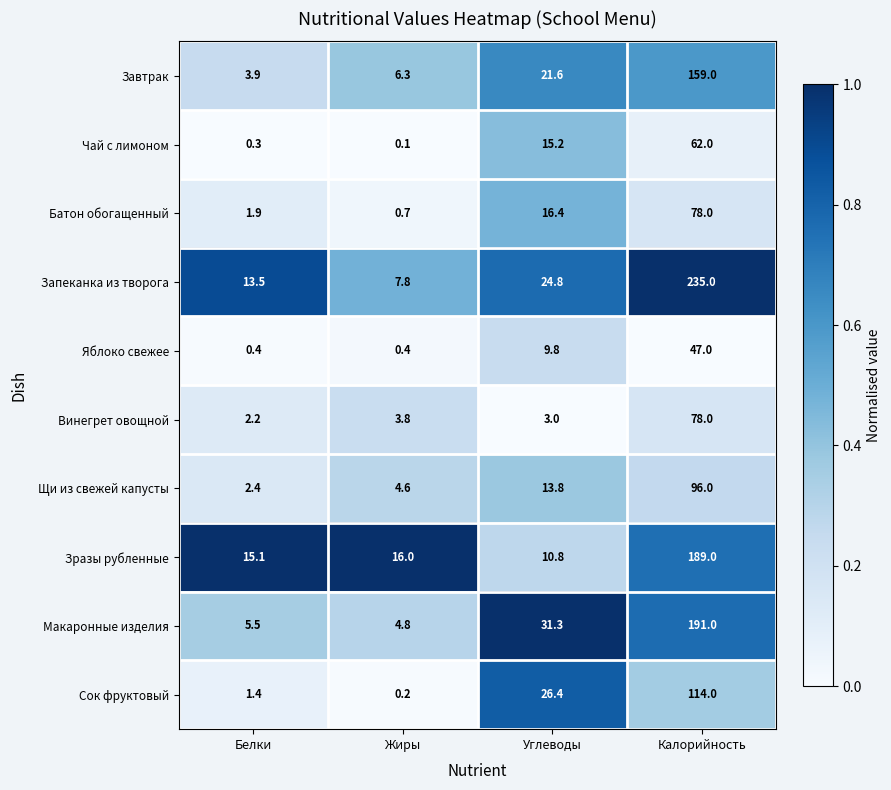

What is the sum of the Зразы рубленные values at Жиры and Углеводы?

26.8